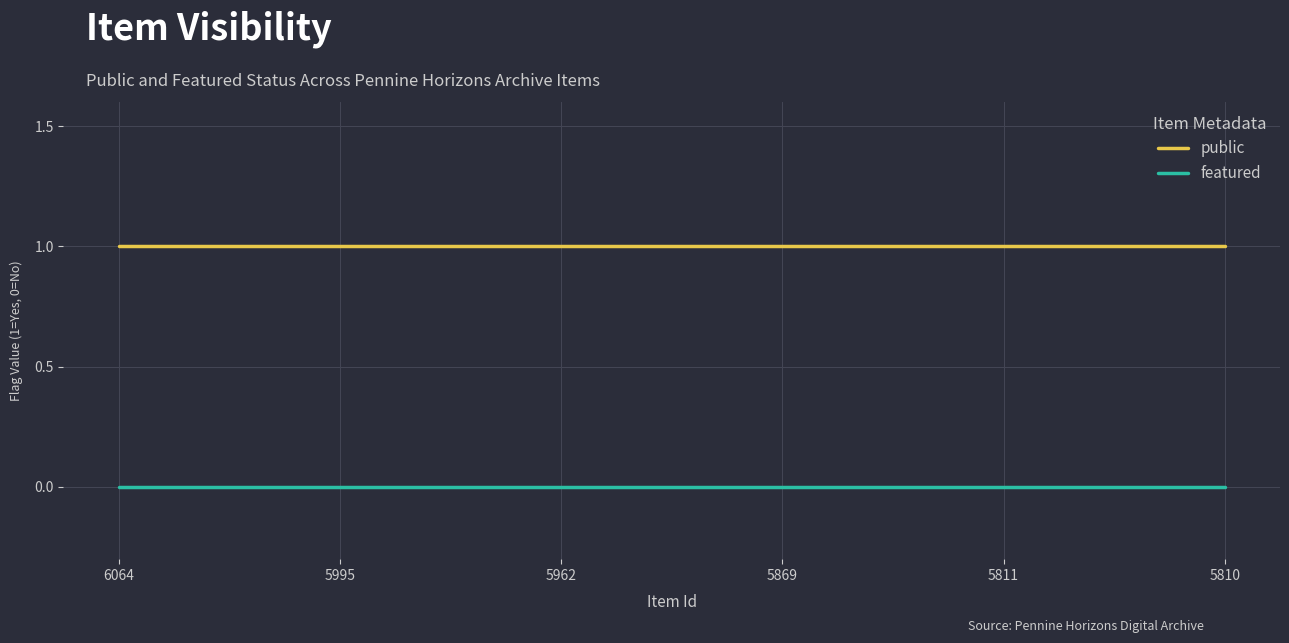

What is the difference between the highest and lowest values at 5869?

1